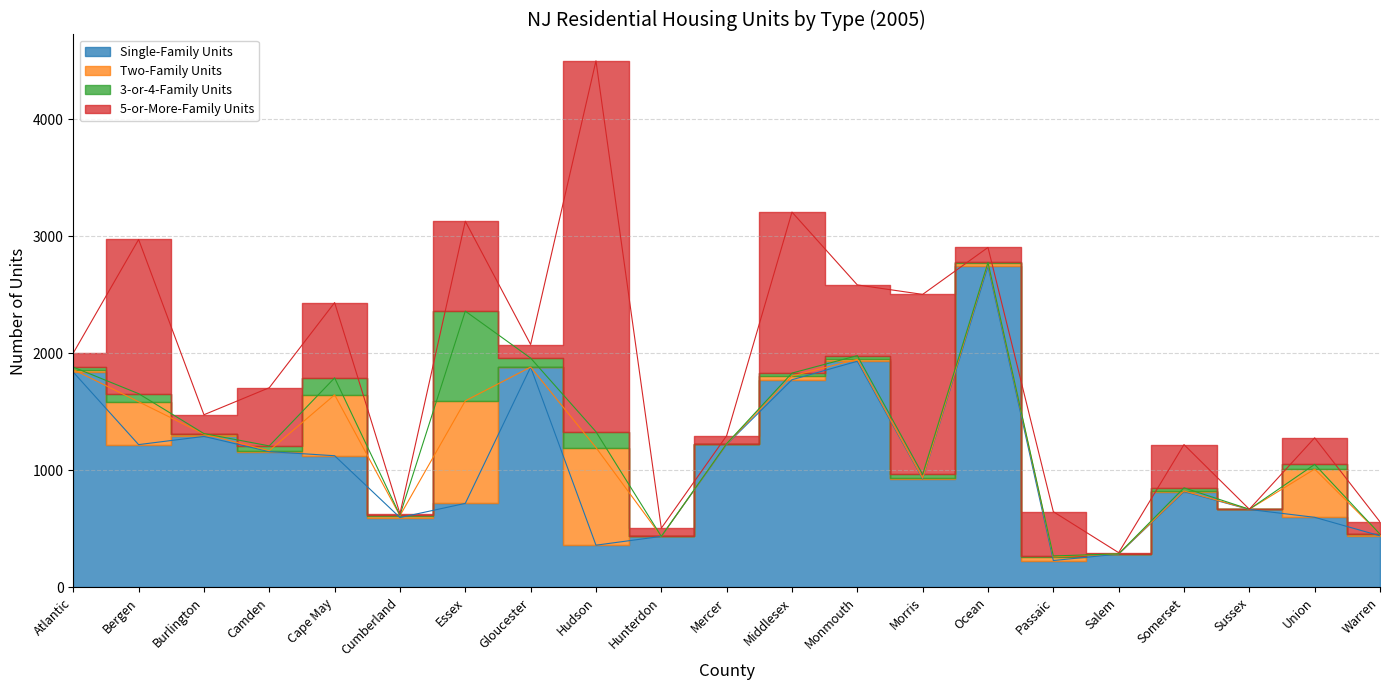

What is the label of the 13th point from the left?

Monmouth